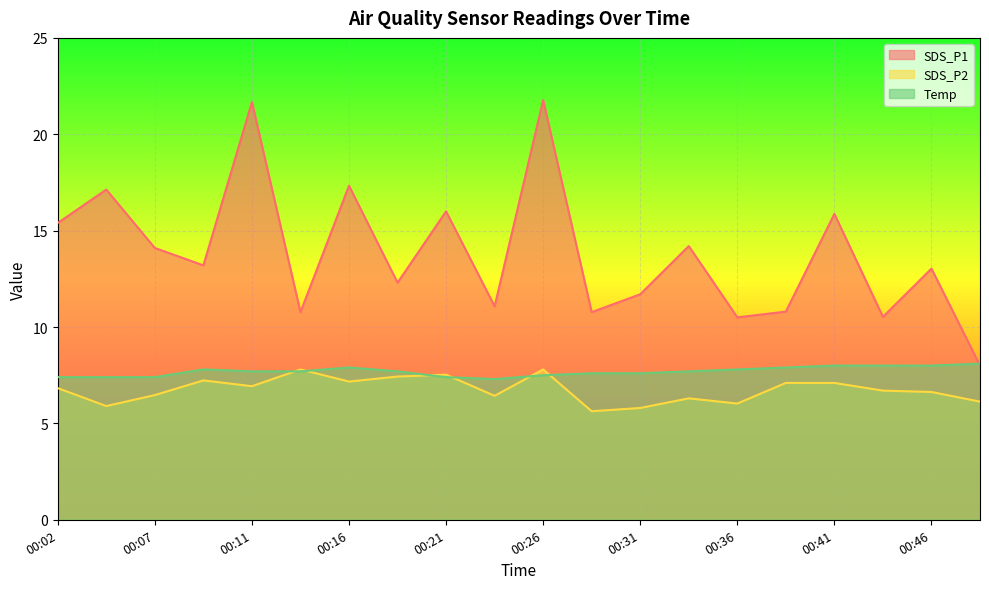

What is the difference between the highest and lowest values at 00:09?

6.0